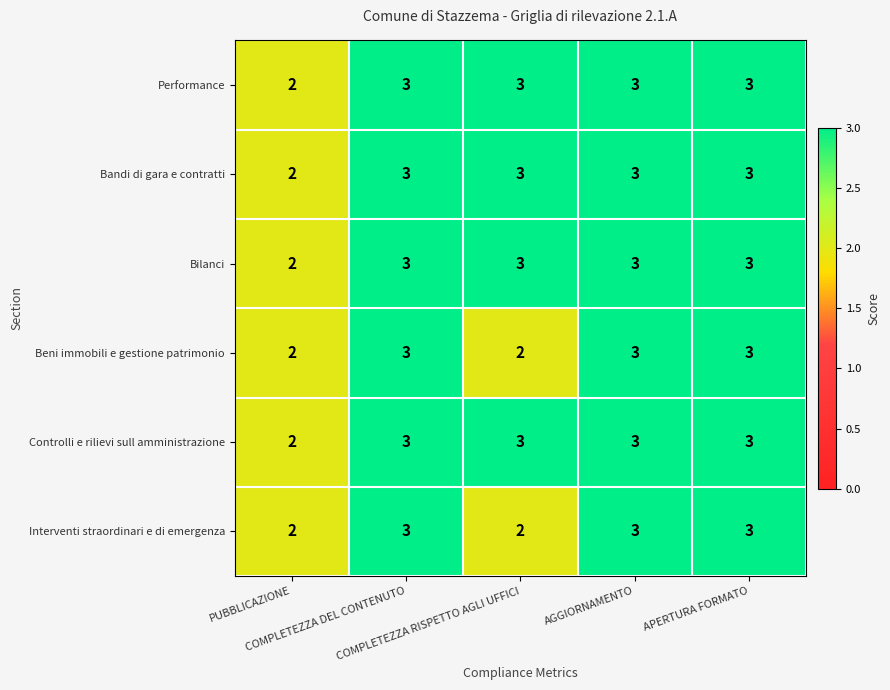

What is the greatest value displayed?

3